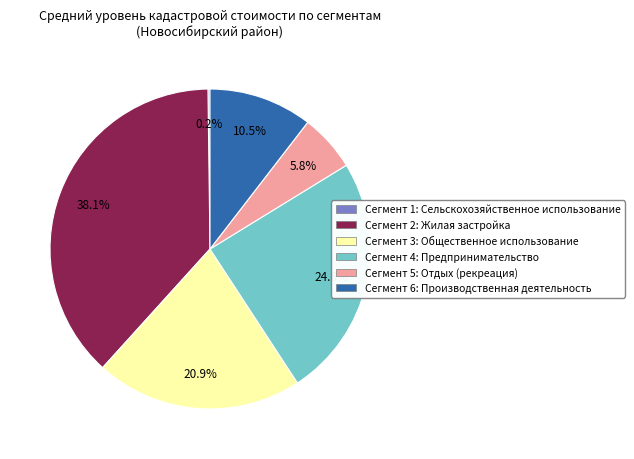

To the nearest percent, what is the difference between the largest and smallest slice percentages?

38%